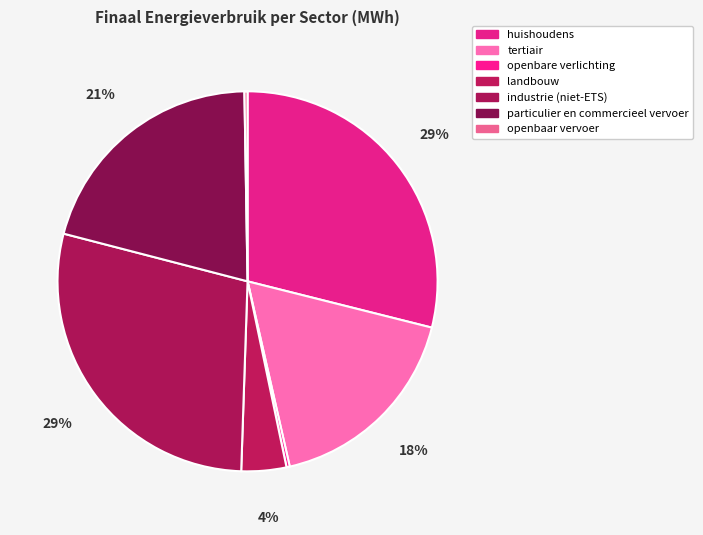

Which category has the smallest portion of the pie?

openbaar vervoer